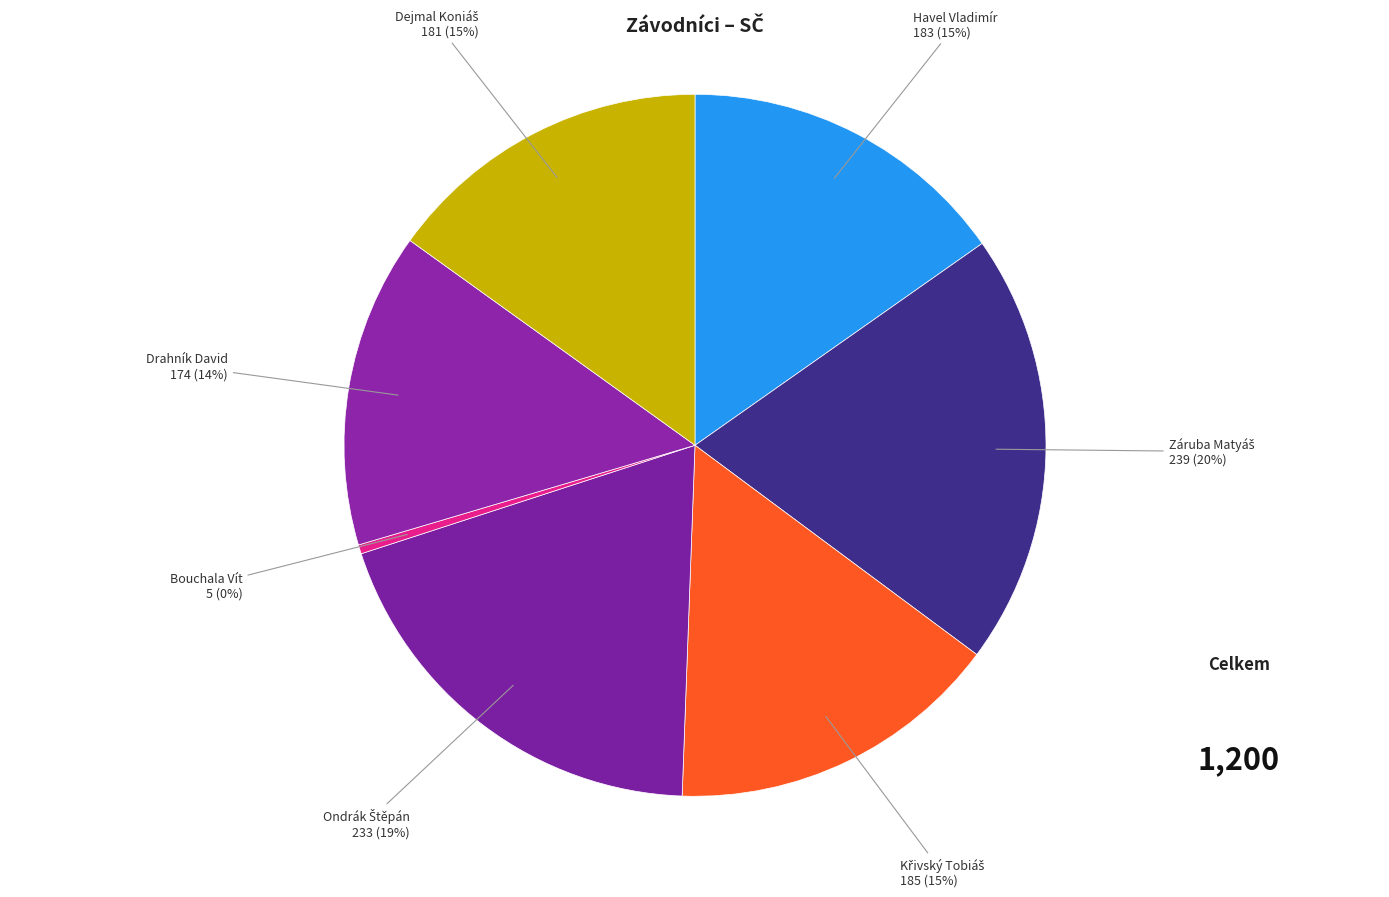

How many segments does this pie chart have?

7